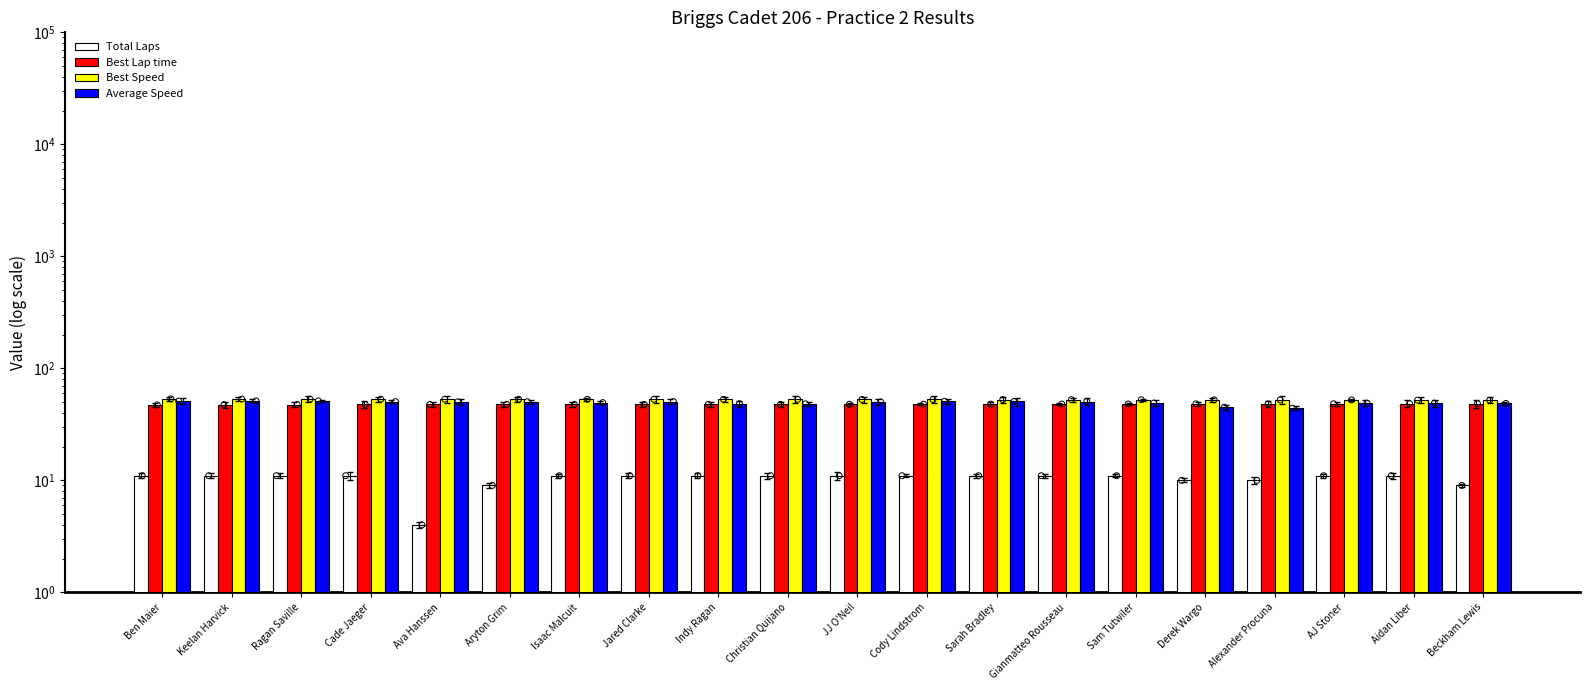

What are all the series names shown in the legend?

Total Laps, Best Lap time, Best Speed, Average Speed